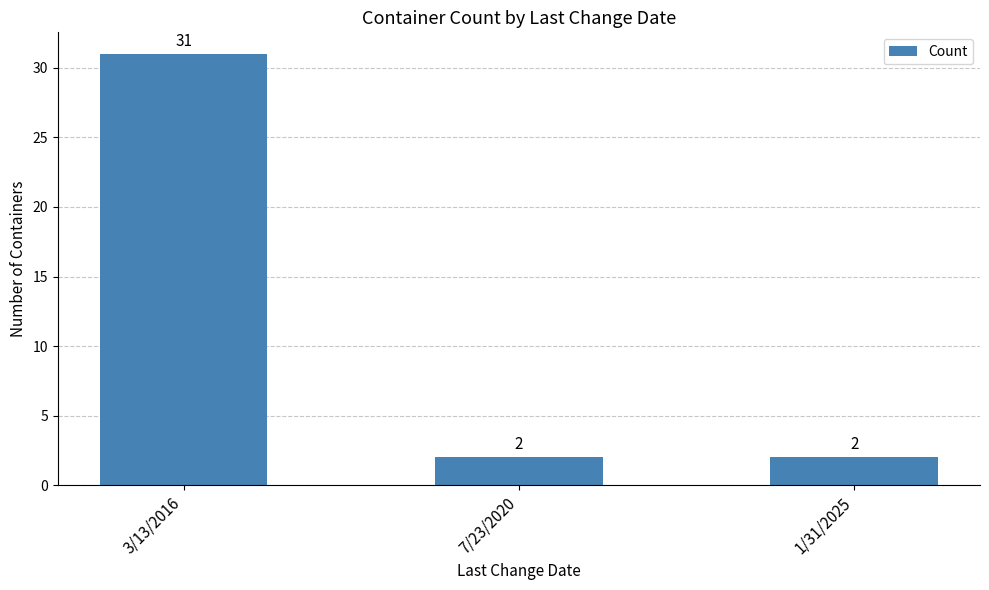

The chart shows a value of 2 at 1/31/2025. True or false?

True